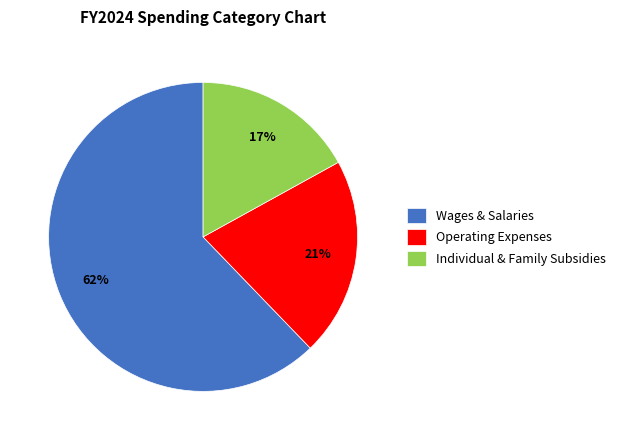

Rank the categories by value from lowest to highest.

Individual & Family Subsidies, Operating Expenses, Wages & Salaries